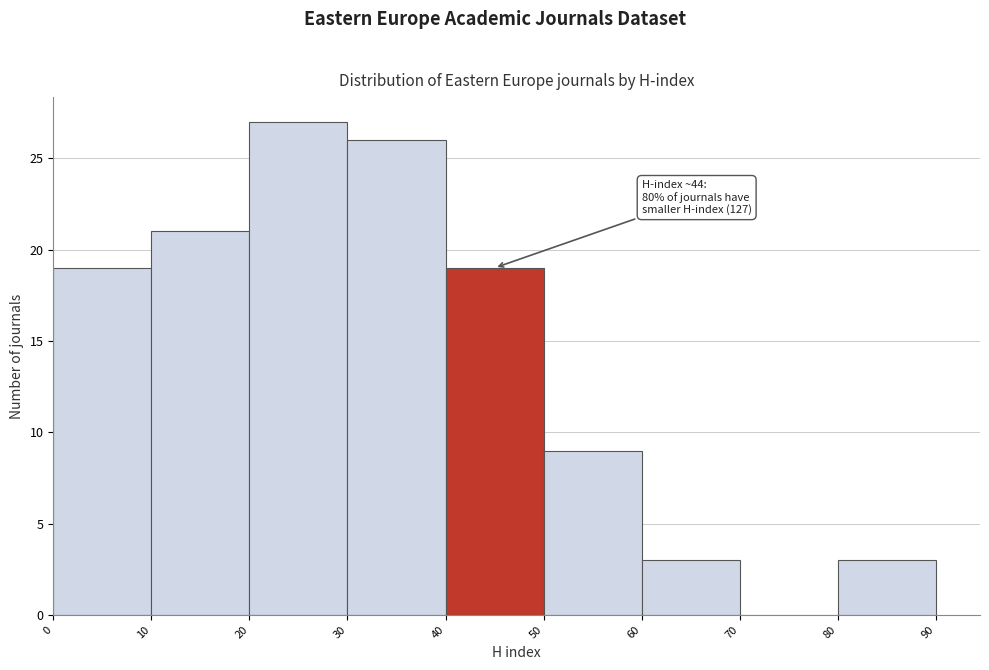

Which range on the x-axis has the tallest bar?

20 to 30